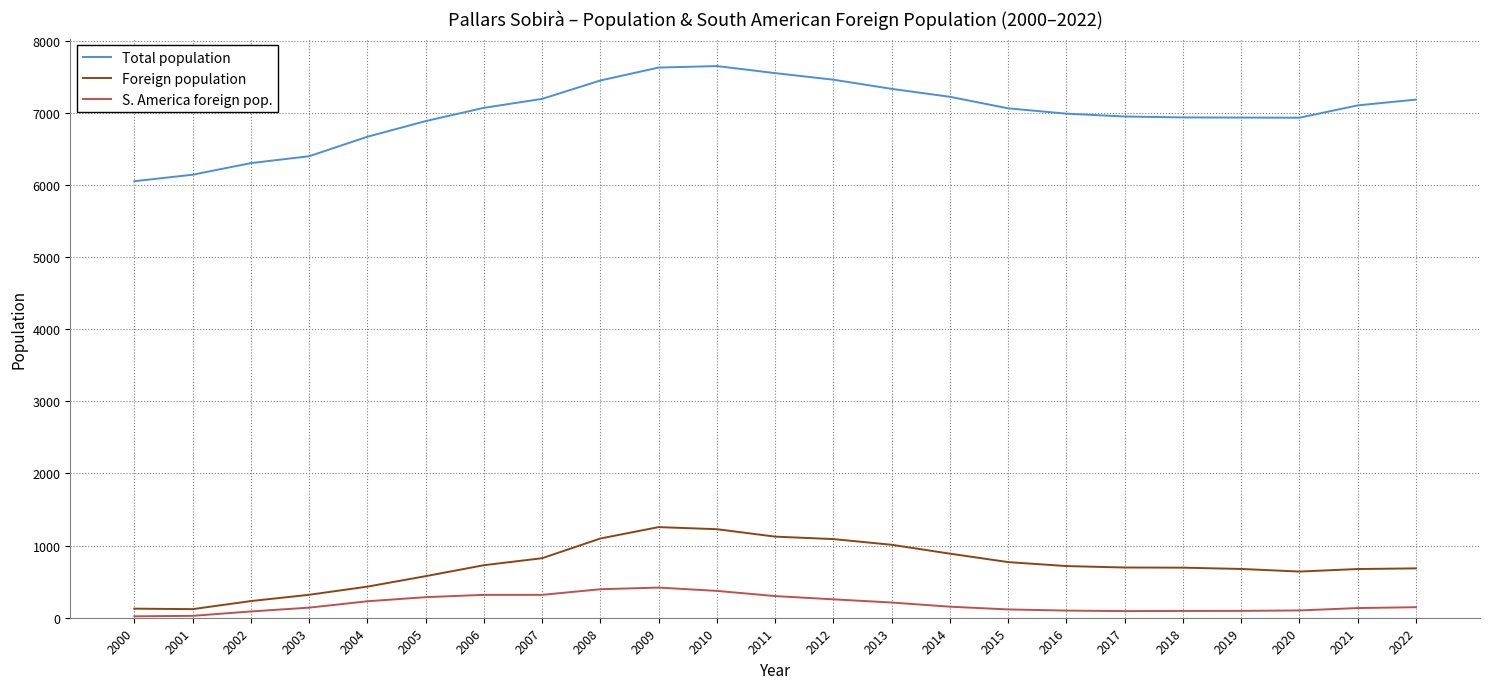

What is the difference between the highest and lowest values at 2005?

6598